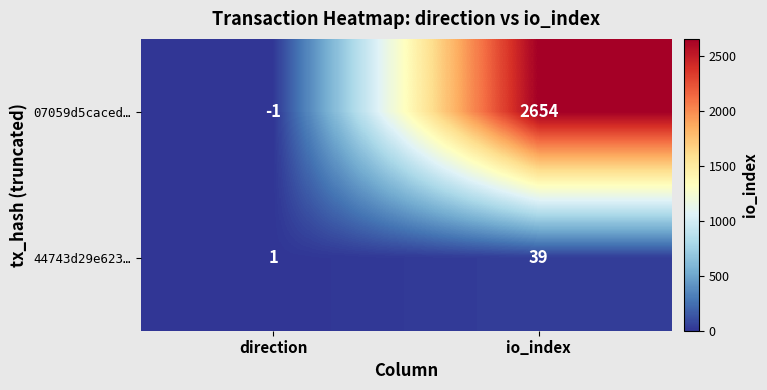

Which category has the lowest value across all series?

direction